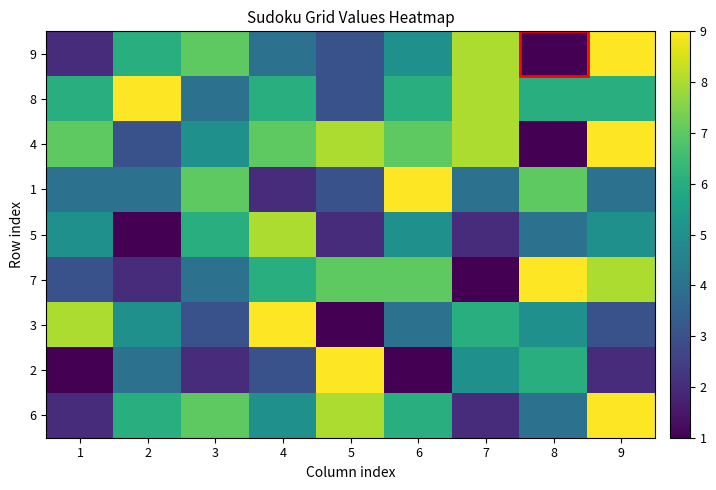

Between 7 and 2, which is larger?

7